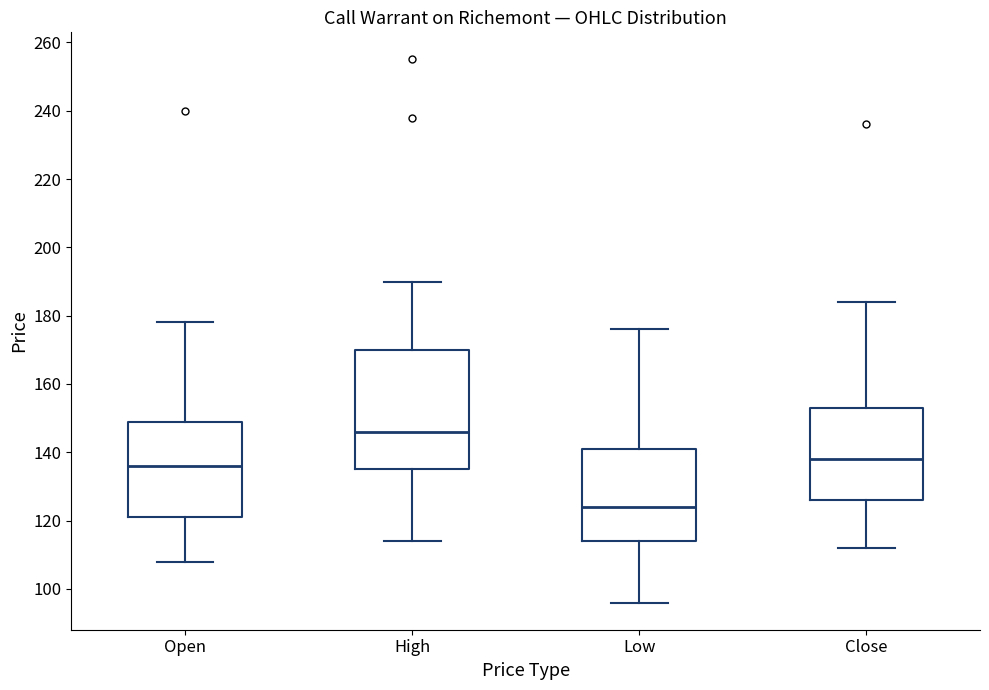

Reading left to right, read every box against the y-axis: the position of its median line, the range the box covers, and the ends of its whiskers. The values are not printed on the chart, so give them approximately, as read against the axis.

Open: median 136, box 122 to 150, whiskers 108 to 178
High: median 146, box 136 to 170, whiskers 114 to 190
Low: median 124, box 114 to 142, whiskers 96 to 176
Close: median 138, box 126 to 154, whiskers 112 to 184